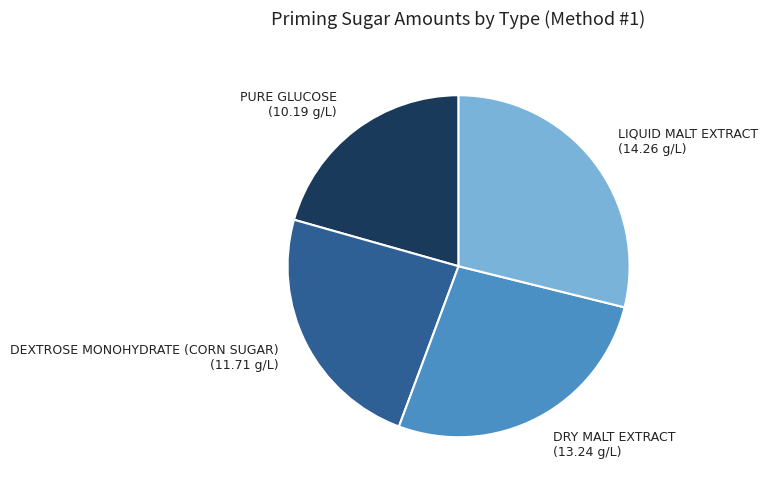

Does any single category account for the majority?

No